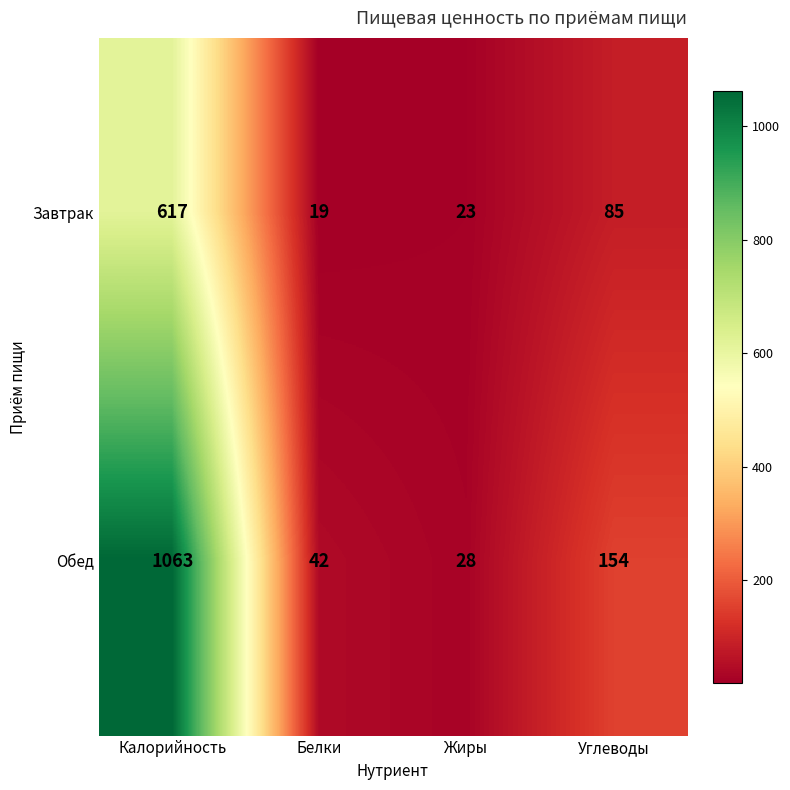

What is the difference between the Обед values at Белки and Жиры?

14